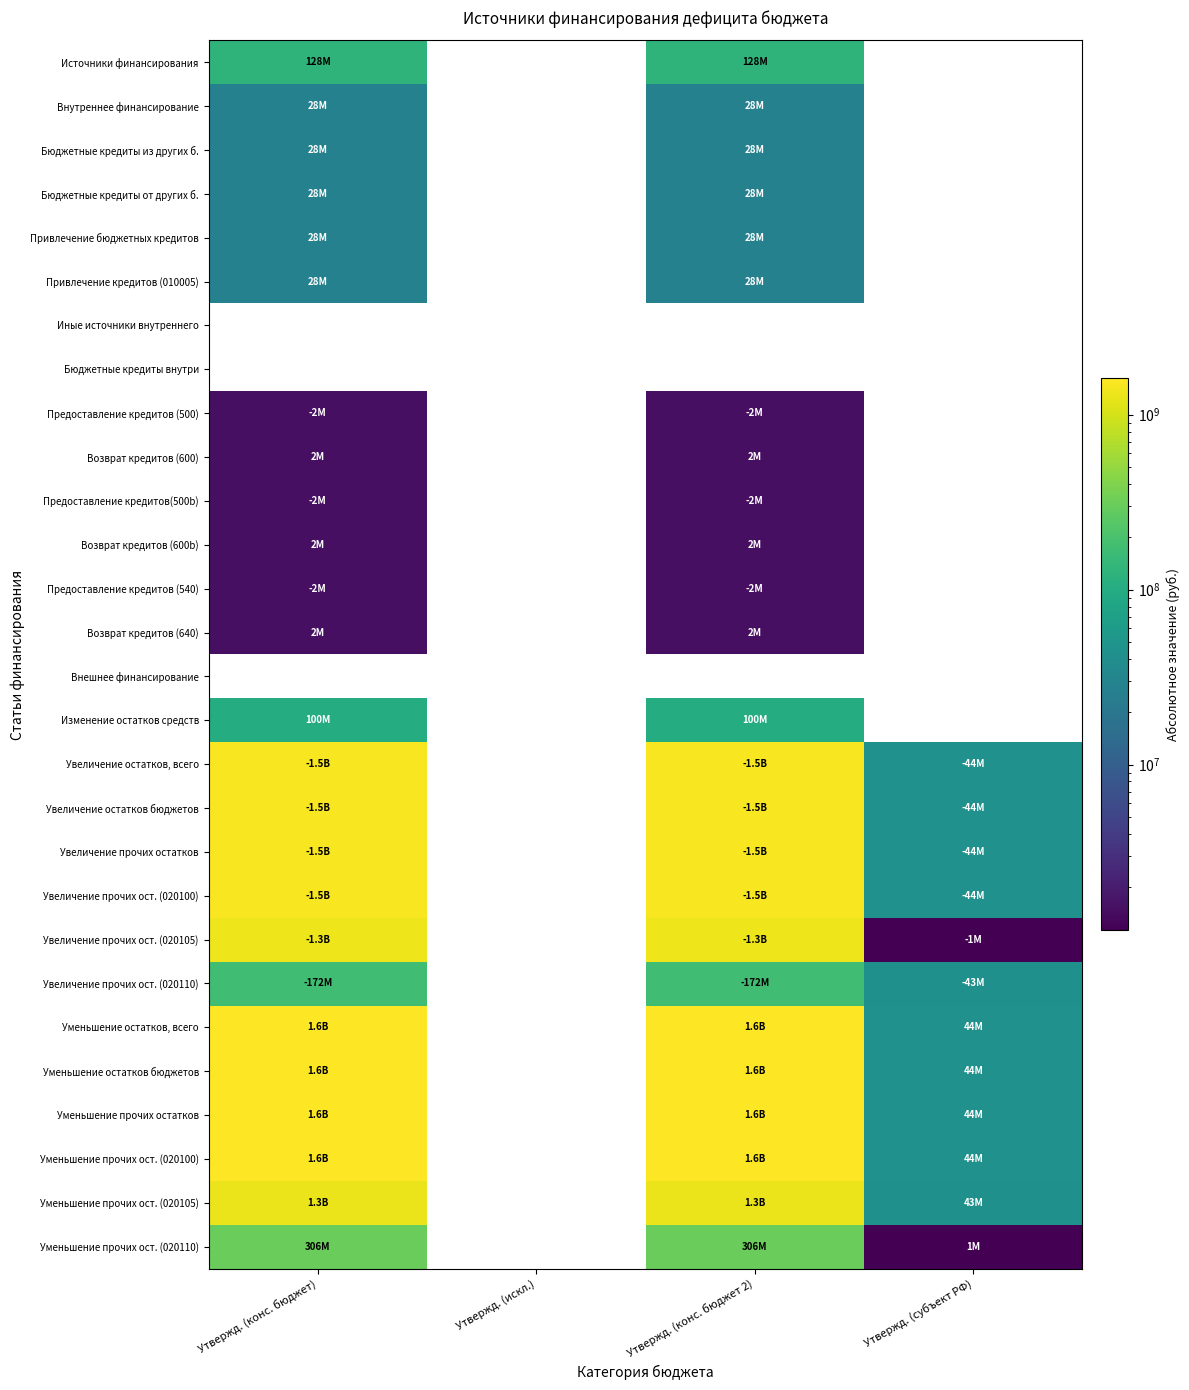

At how many categories does at least one series exceed 1215725491?

2